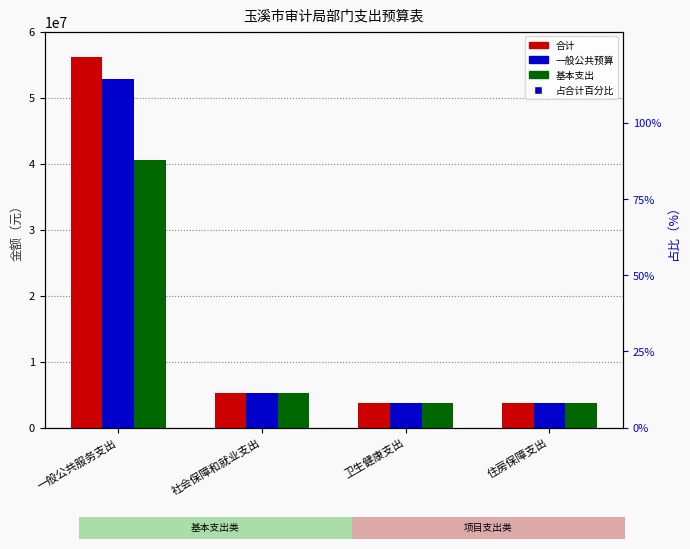

What is the maximum value shown in the chart?

56213165.2